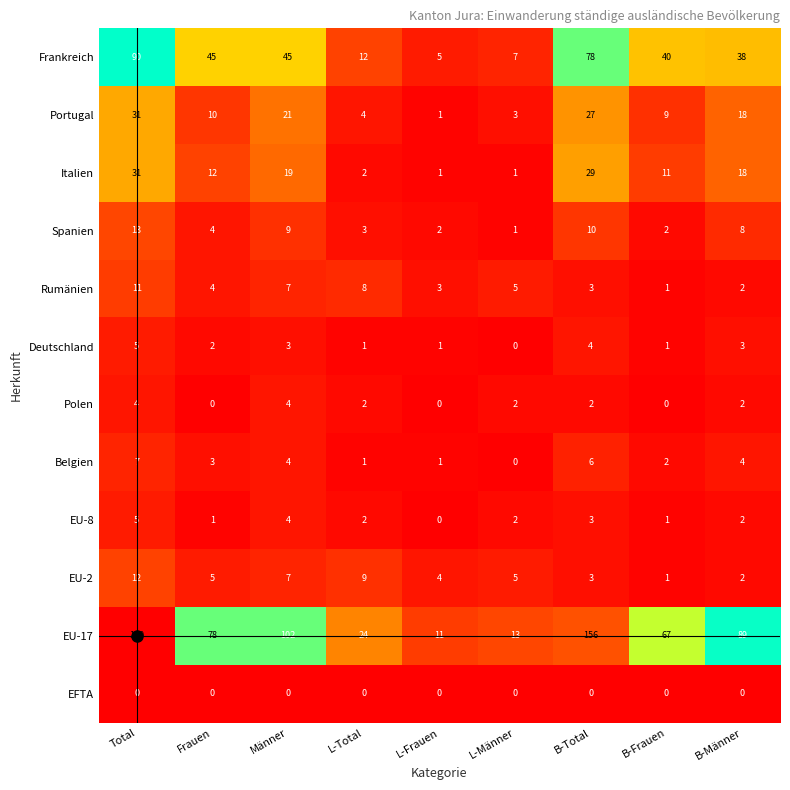

Between Männer and L-Frauen, which series saw the biggest shift?

EU-17